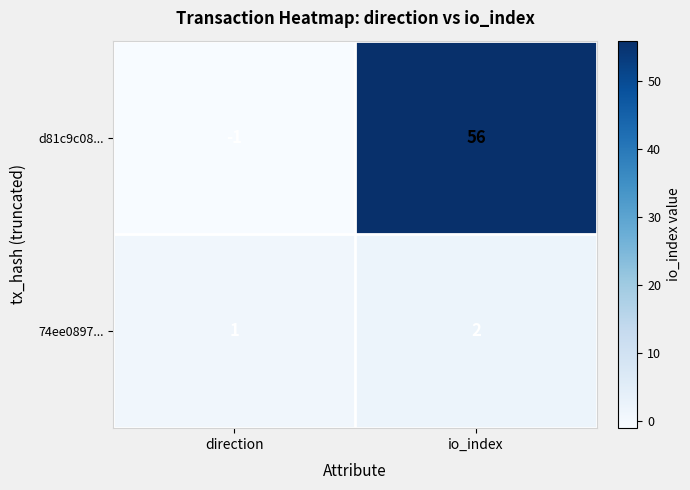

Is it true that d81c9c08... equals 56 at io_index?

True